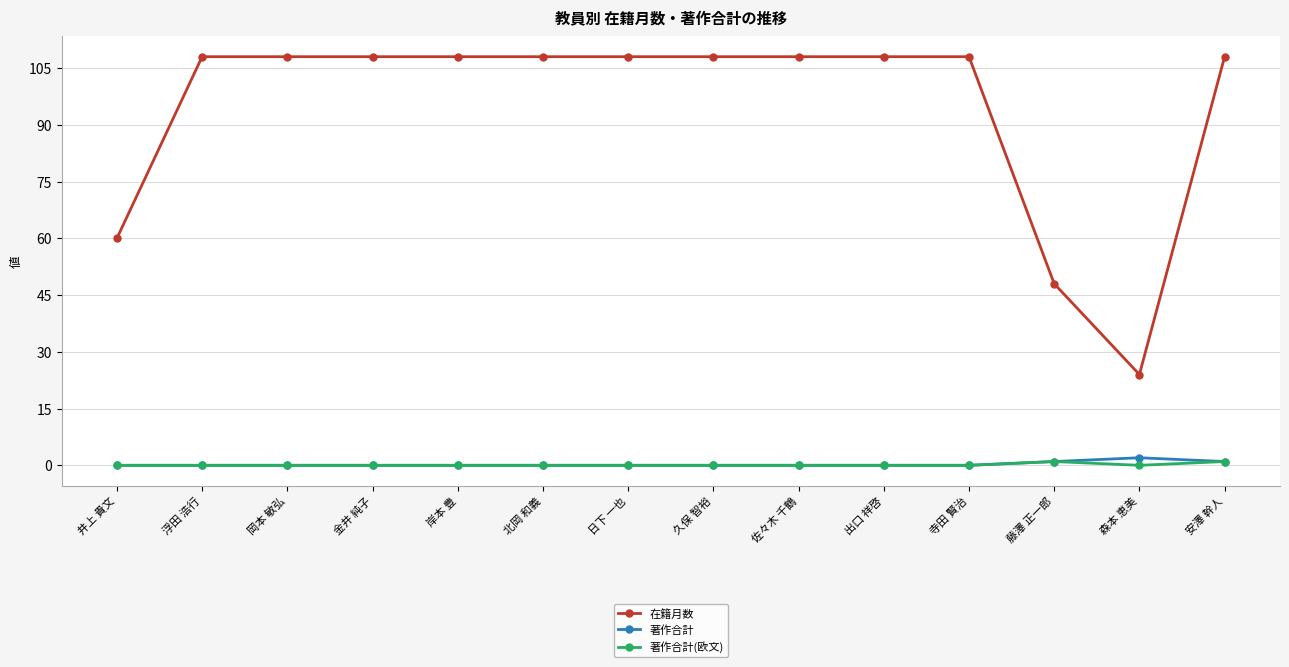

What position from the right is 日下 一也?

8